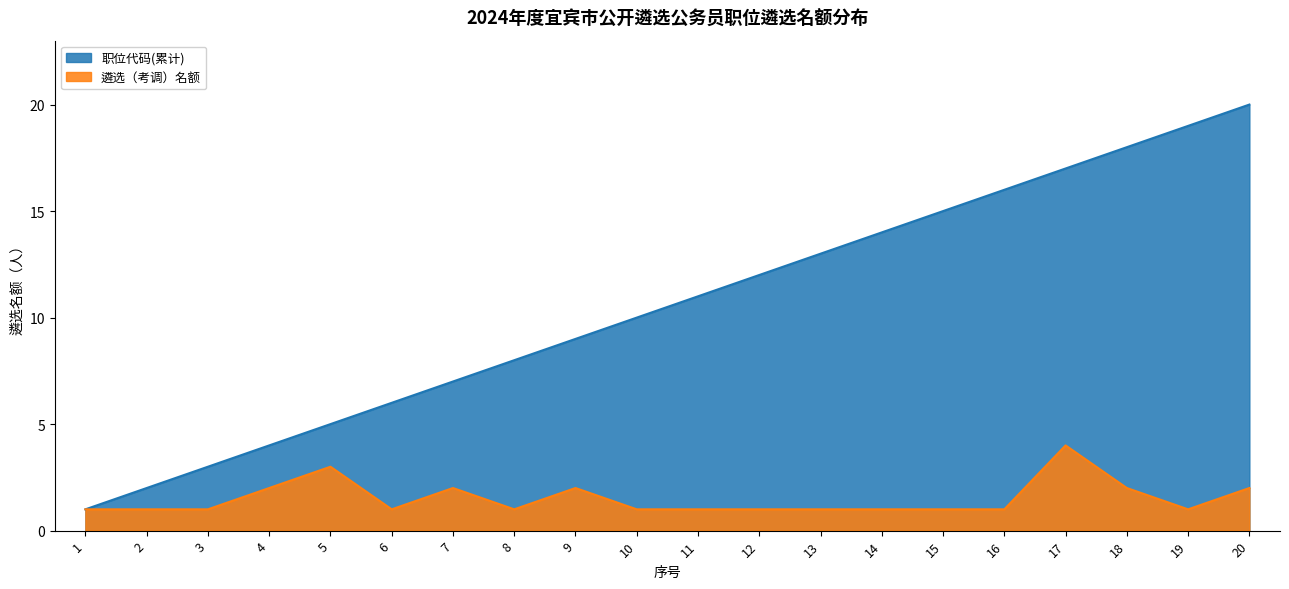

List the series in order of their peak value, highest first.

职位代码(累计), 遴选（考调）名额